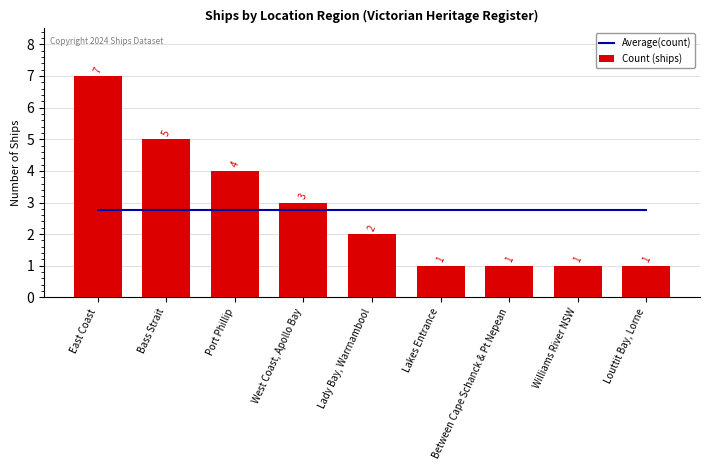

At which category does the chart reach its minimum across all series?

Lakes Entrance